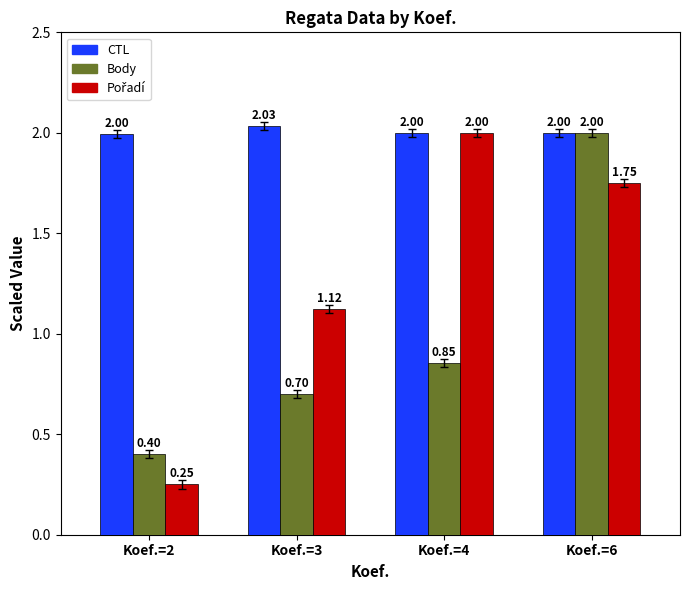

What is the spread (max minus min) of values at Koef.=3?

1.3